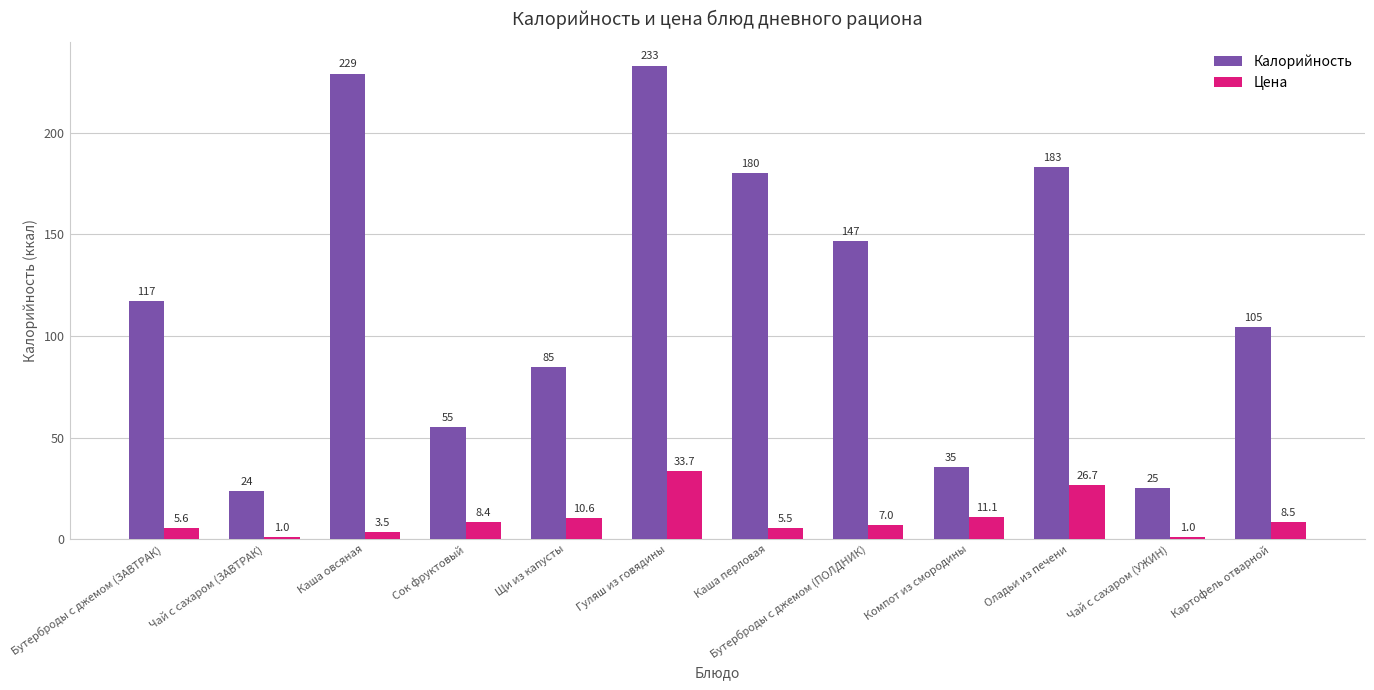

At which label does Цена reach its peak?

Гуляш из говядины